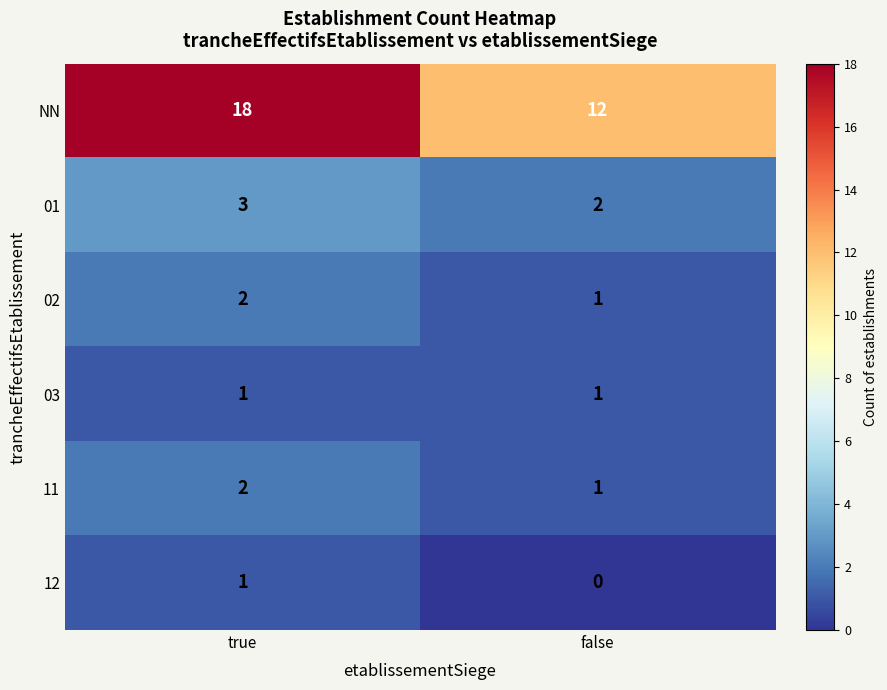

How many values in the NN series are below 18?

1